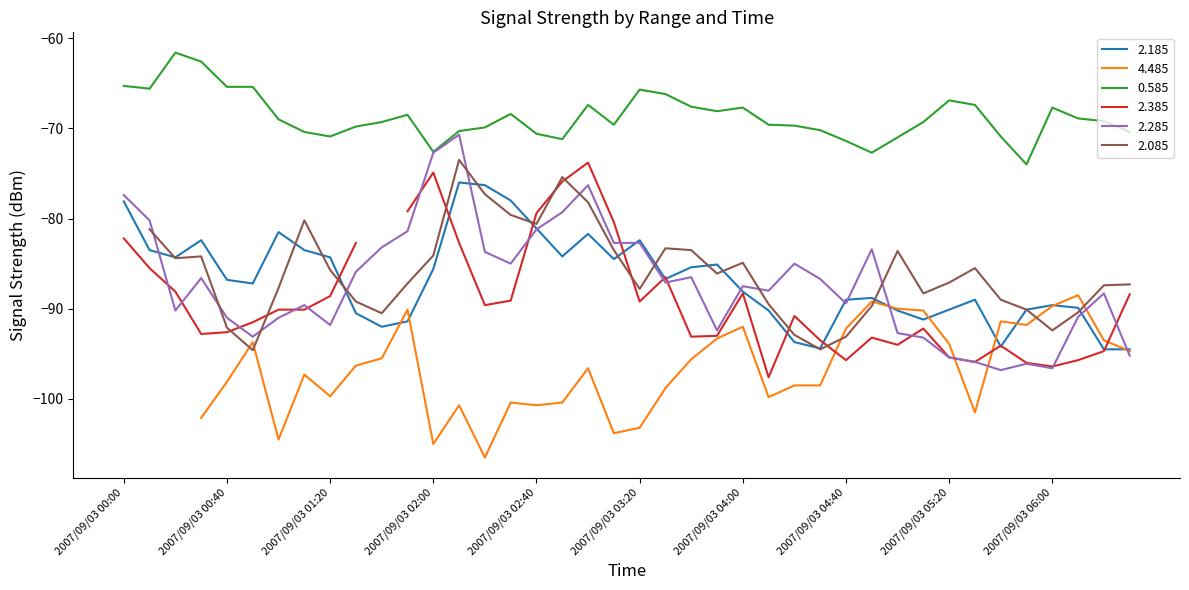

True or false: 0.585 and 2.185 intersect in this chart.

False